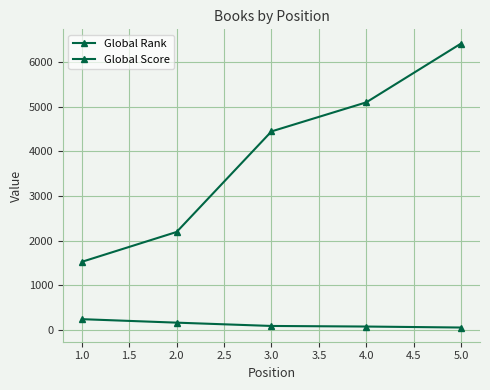

At 2.0, list the series in order from largest to smallest.

Global Rank, Global Score